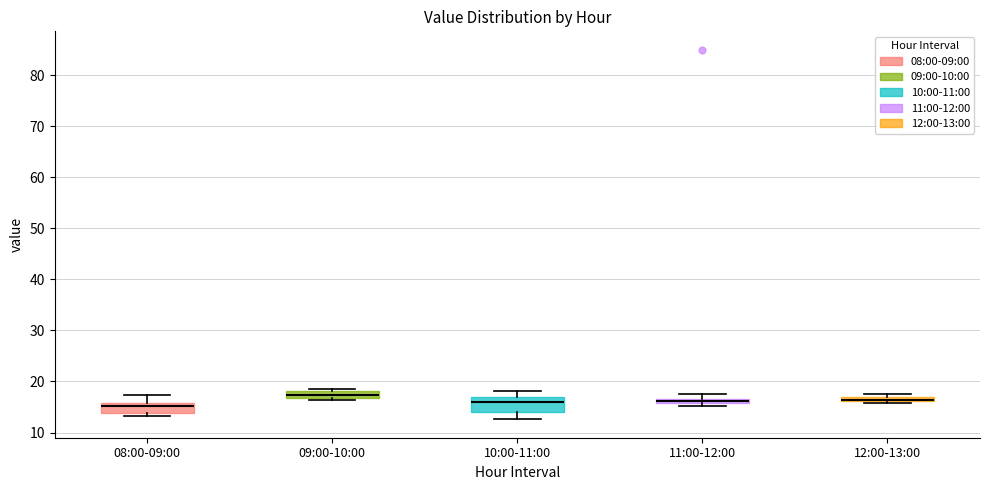

Where is the upper edge of the box for 09:00-10:00 on the y-axis? The values are not printed on the chart, so give them approximately, as read against the axis.

18